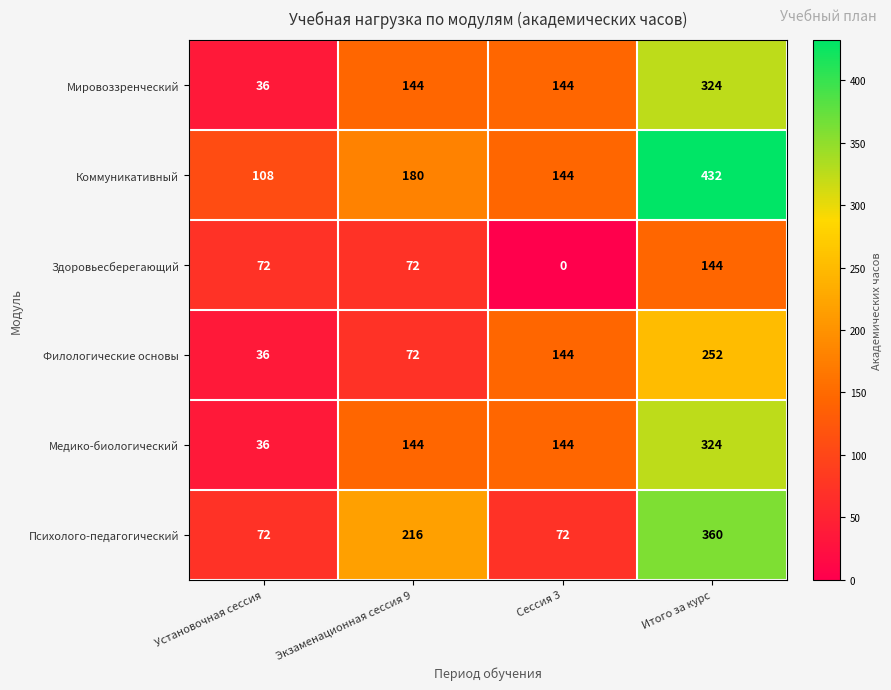

What is the difference between the highest and lowest values at Сессия 3?

144